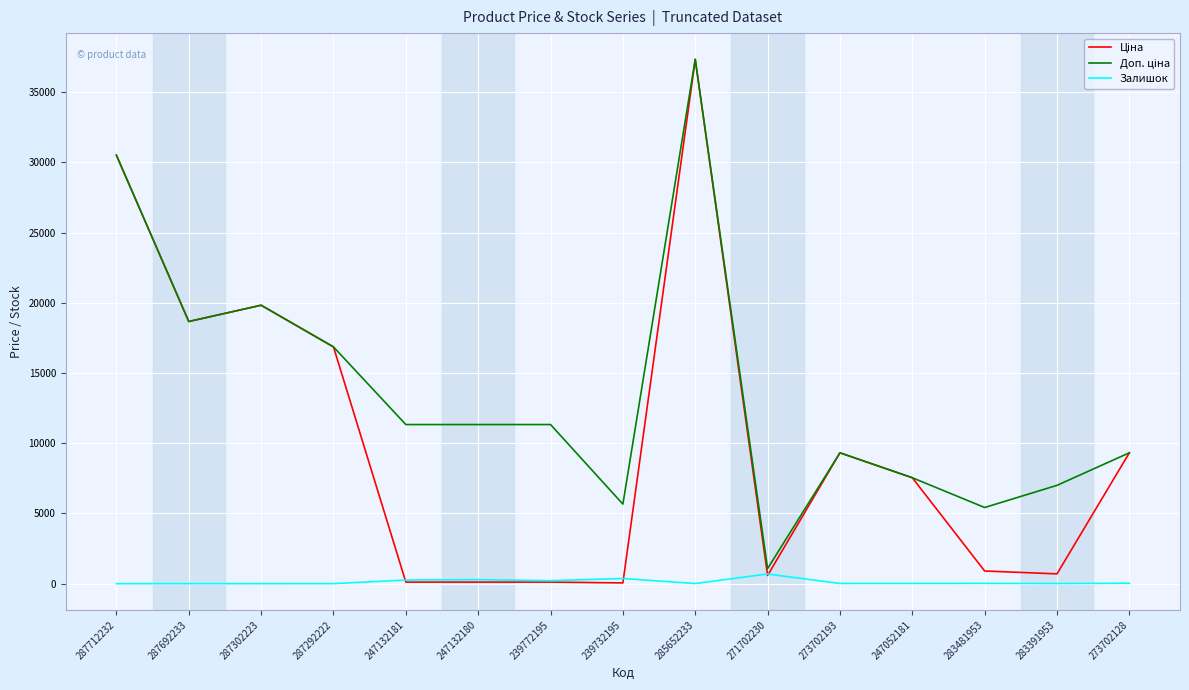

At which category is the sum across all series the highest?

285652233